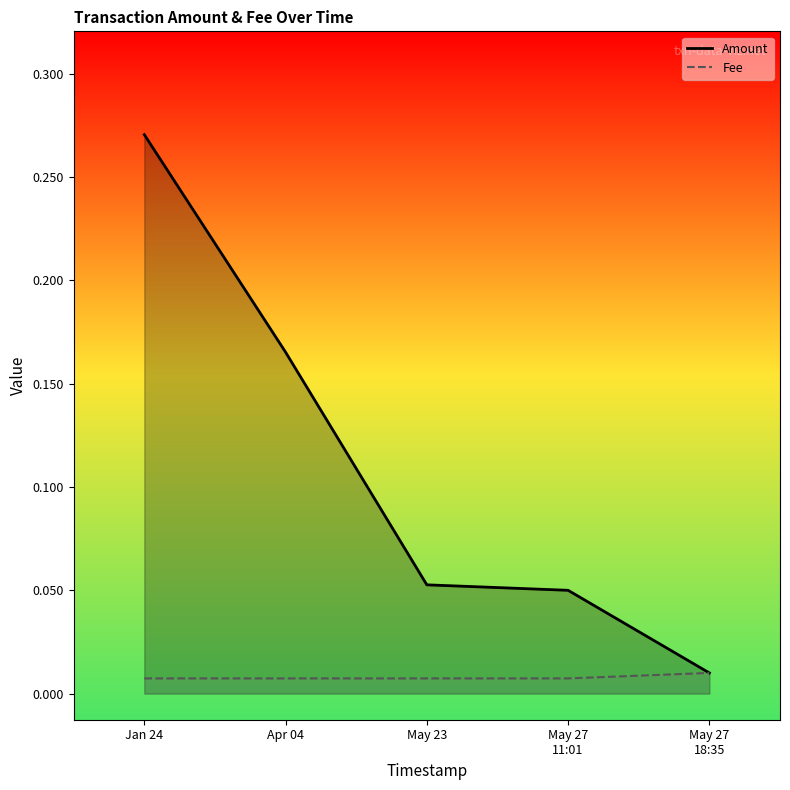

What is the spread (max minus min) of values at Jan 24?

0.3